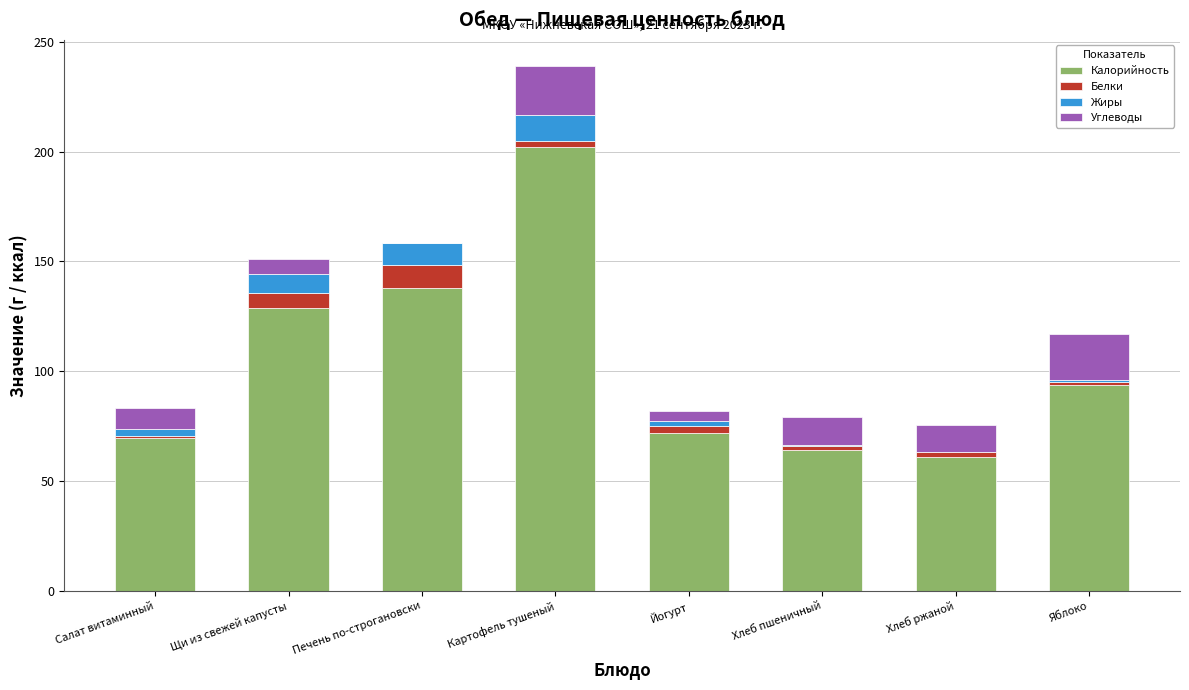

Which category has the highest value in the Калорийность series?

Картофель тушеный